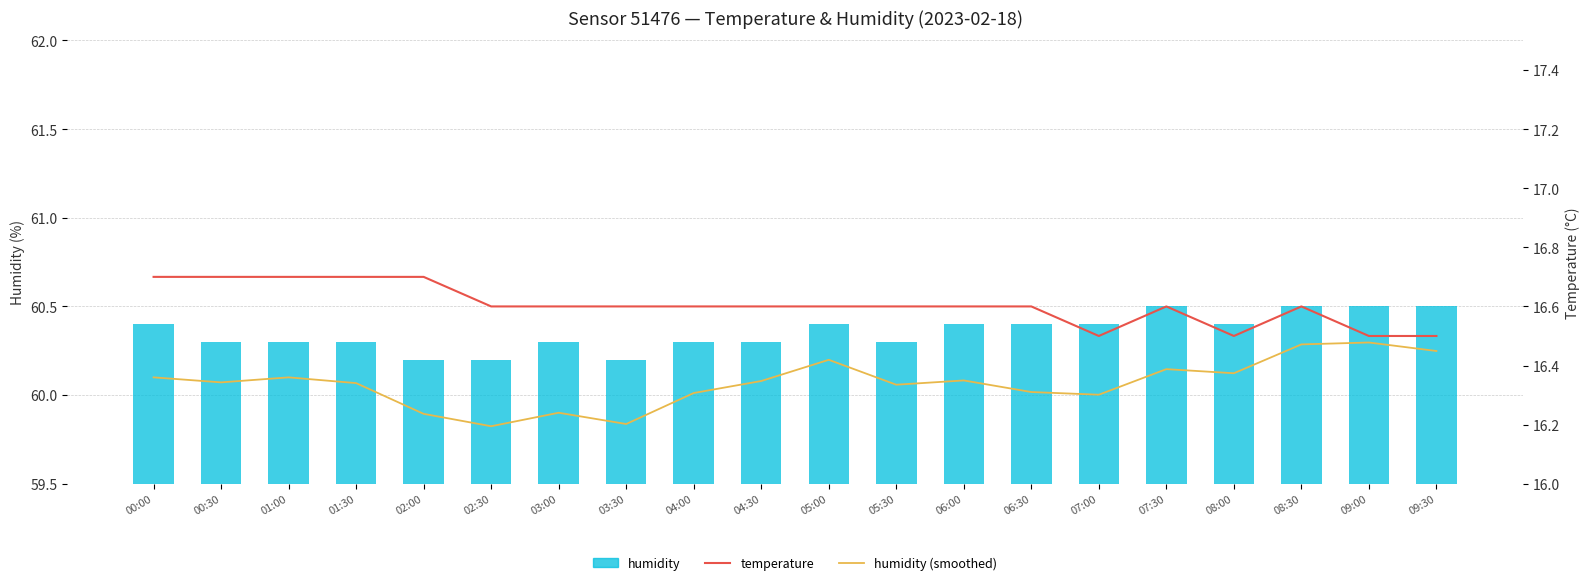

What is the difference between the maximum and minimum values in the humidity (smoothed) series?

0.5